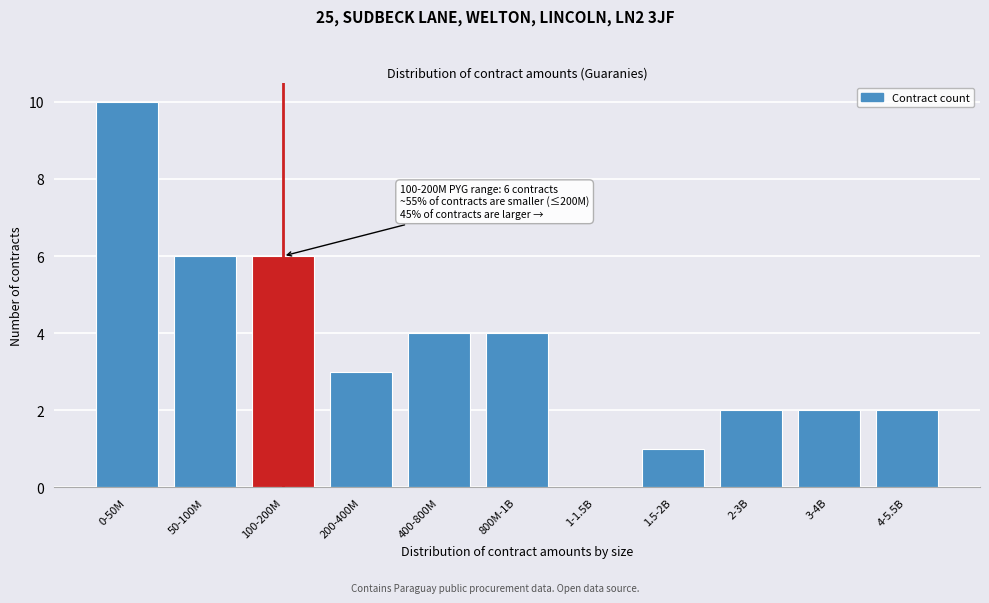

Reading right to left, transcribe all the data shown in this chart.

4-5.5B=2	3-4B=2	2-3B=2	1.5-2B=1	1-1.5B=0	800M-1B=4	400-800M=4	200-400M=3	100-200M=6	50-100M=6	0-50M=10